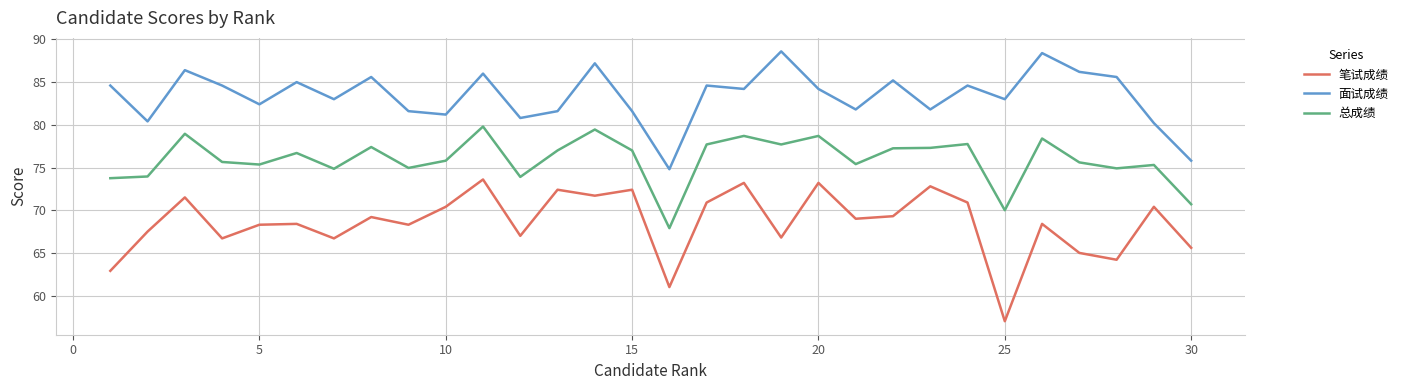

List the series in order of their overall mean, highest first.

面试成绩, 总成绩, 笔试成绩